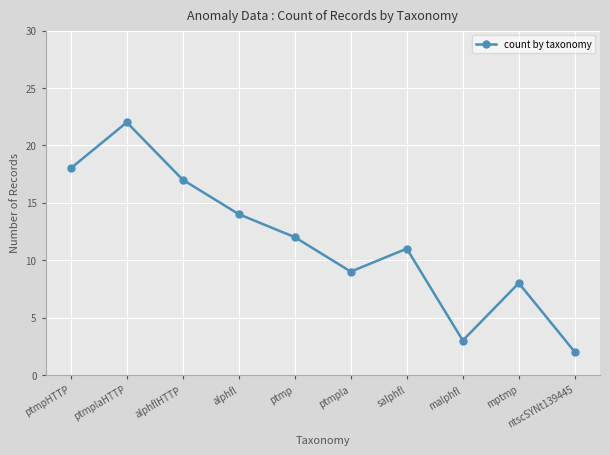

How many points are lower than both their immediate neighbors (excluding endpoints)?

2